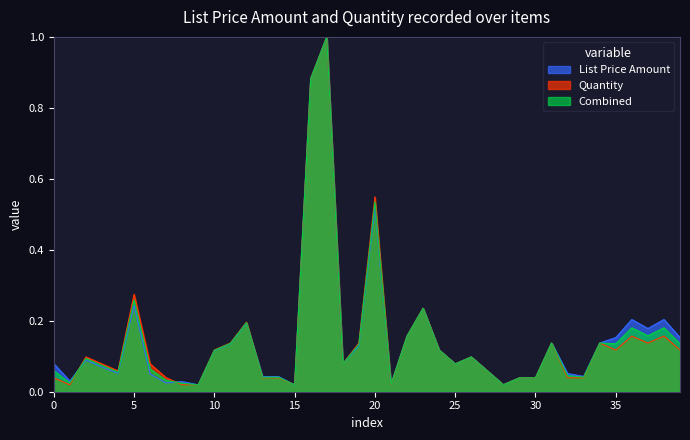

True or false: Quantity has a value of 0.0 at 5.

False